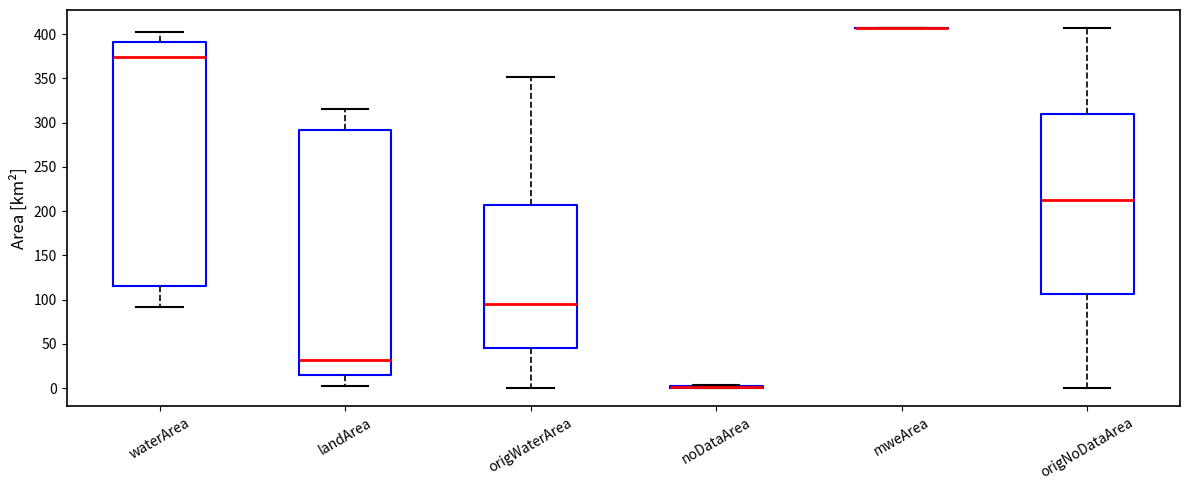

Reading left to right, read every box against the y-axis: the position of its median line, the range the box covers, and the ends of its whiskers. The values are not printed on the chart, so give them approximately, as read against the axis.

waterArea: median 375, box 115 to 390, whiskers 90 to 400
landArea: median 30, box 15 to 290, whiskers 0 to 315
origWaterArea: median 95, box 45 to 205, whiskers 0 to 350
noDataArea: box collapsed to a line at 0, whiskers 0 to 5
mweArea: box collapsed to a line at 405, whiskers 405 to 405
origNoDataArea: median 210, box 105 to 310, whiskers 0 to 405